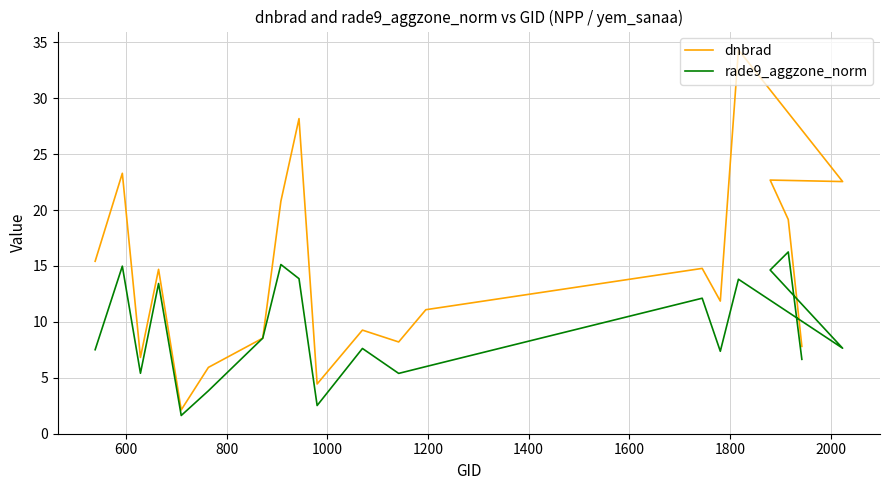

How many distinct data groups are displayed?

2